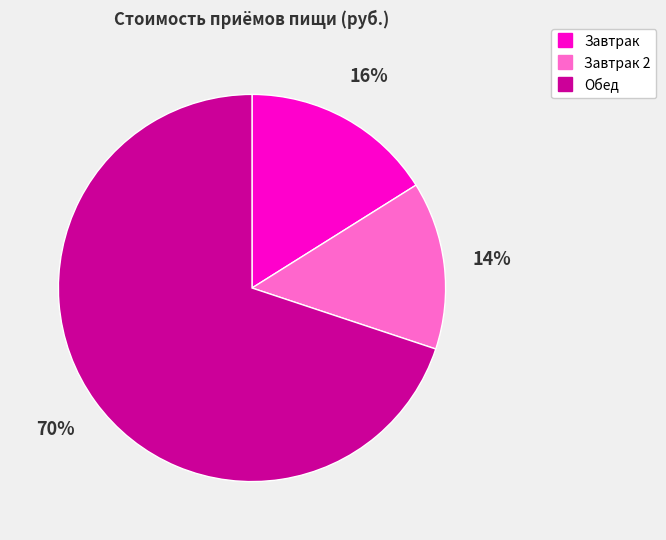

To the nearest percent, what is the average slice percentage?

33%